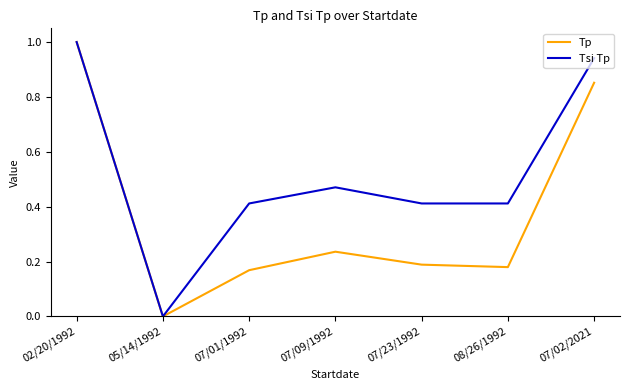

At which category does the chart reach its minimum across all series?

05/14/1992